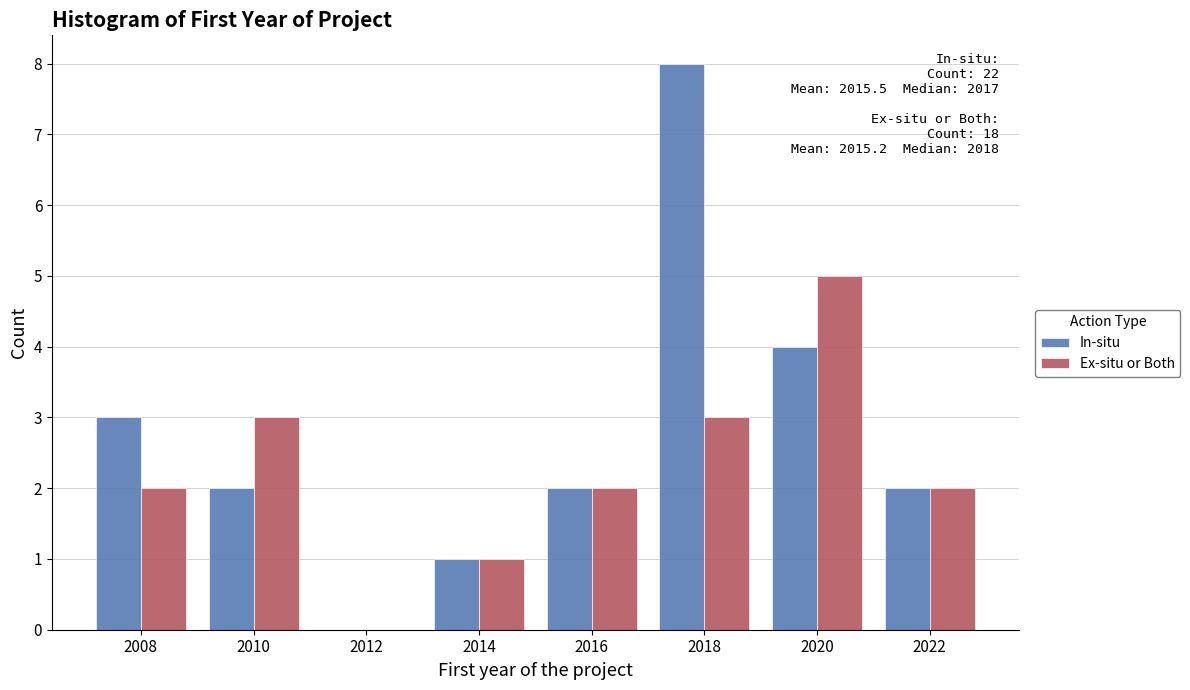

In the Ex-situ or Both series, which range on the x-axis has the tallest bar?

2019 to 2021